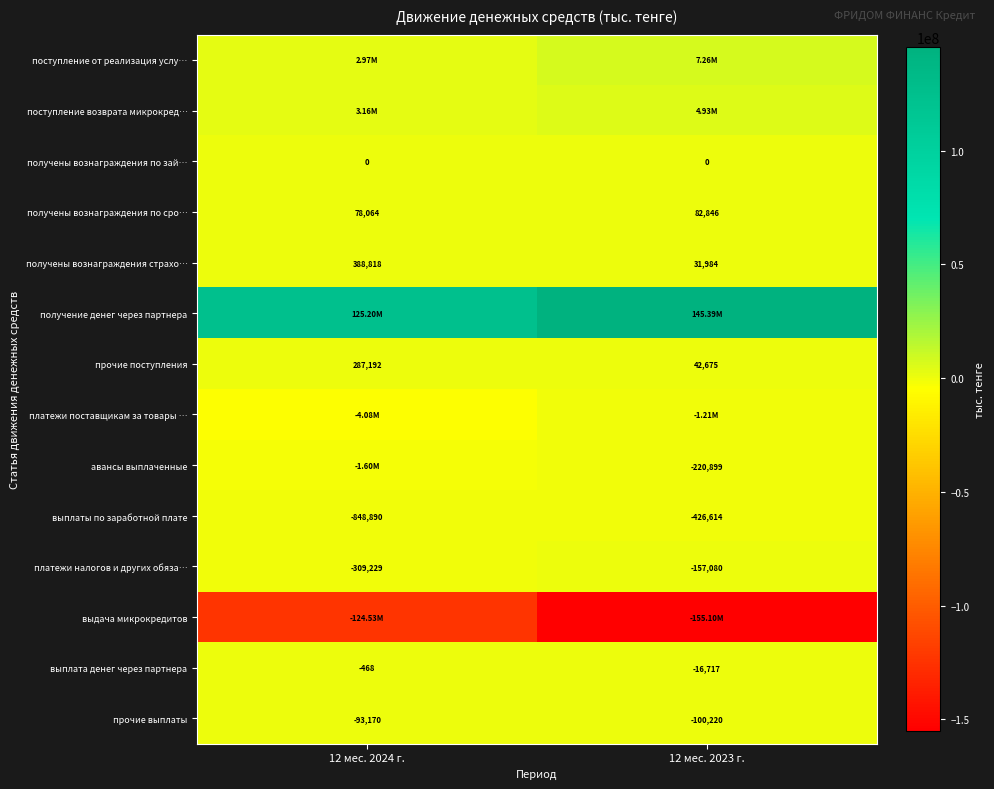

Between 12 мес. 2023 г. and 12 мес. 2024 г., which is larger?

12 мес. 2023 г.